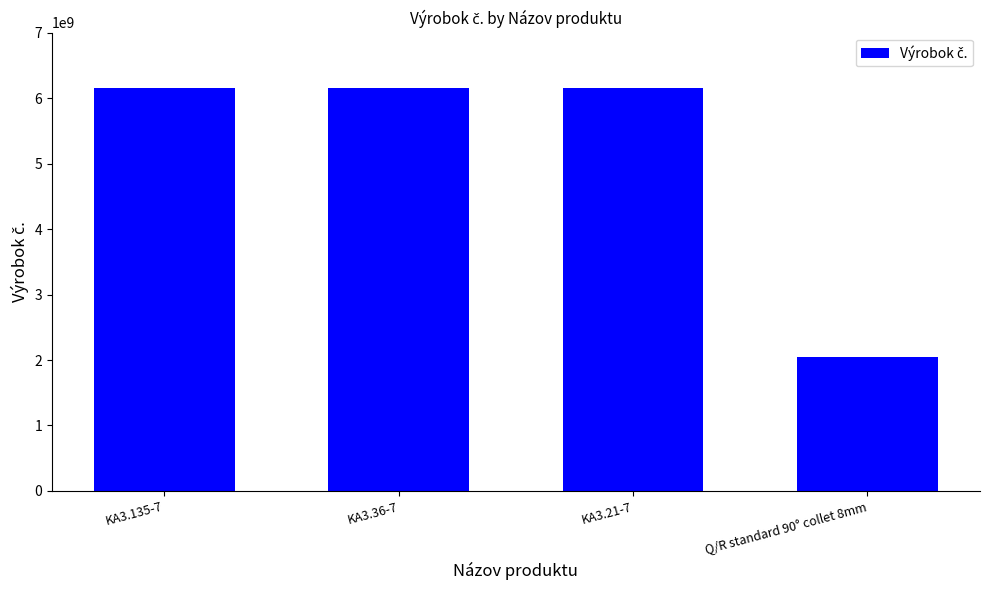

What value does the data have at KA3.135-7, to the nearest 50?

6151705200